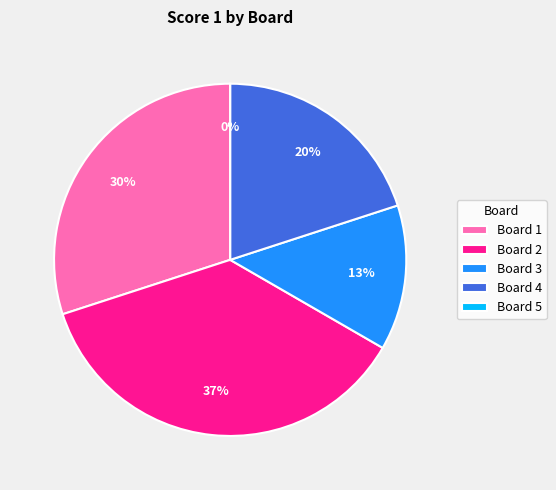

How many segments does this pie chart have?

5